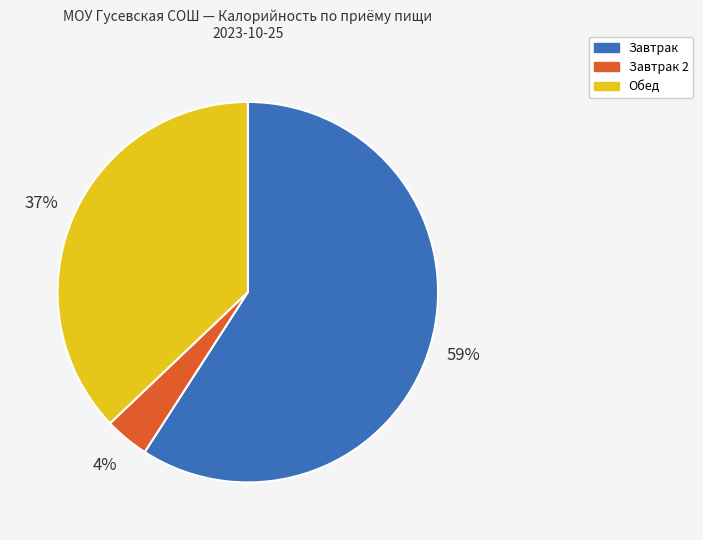

Which has a higher value, Завтрак 2 or Обед?

Обед